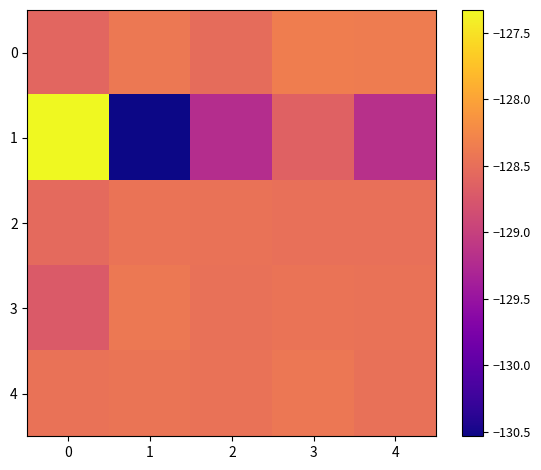

Which has a higher value, 2 or 4?

4